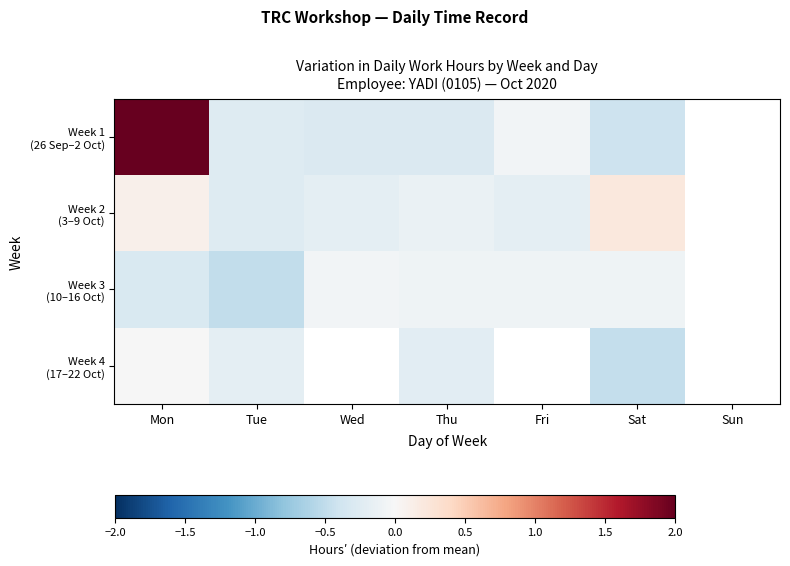

What is the approximate value of Week 2 (3–9 Oct) at Fri?

-0.2